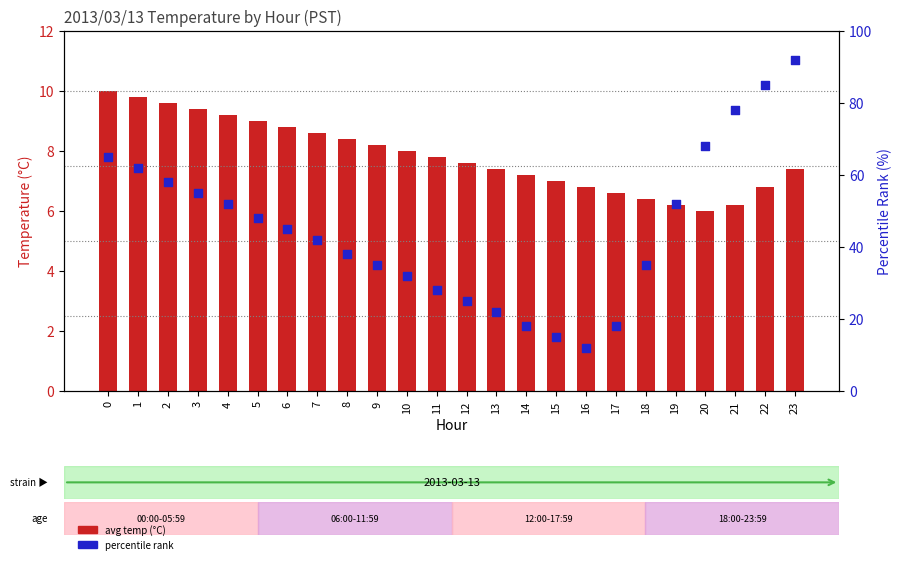

What is the total value across all series at 15?

22.0